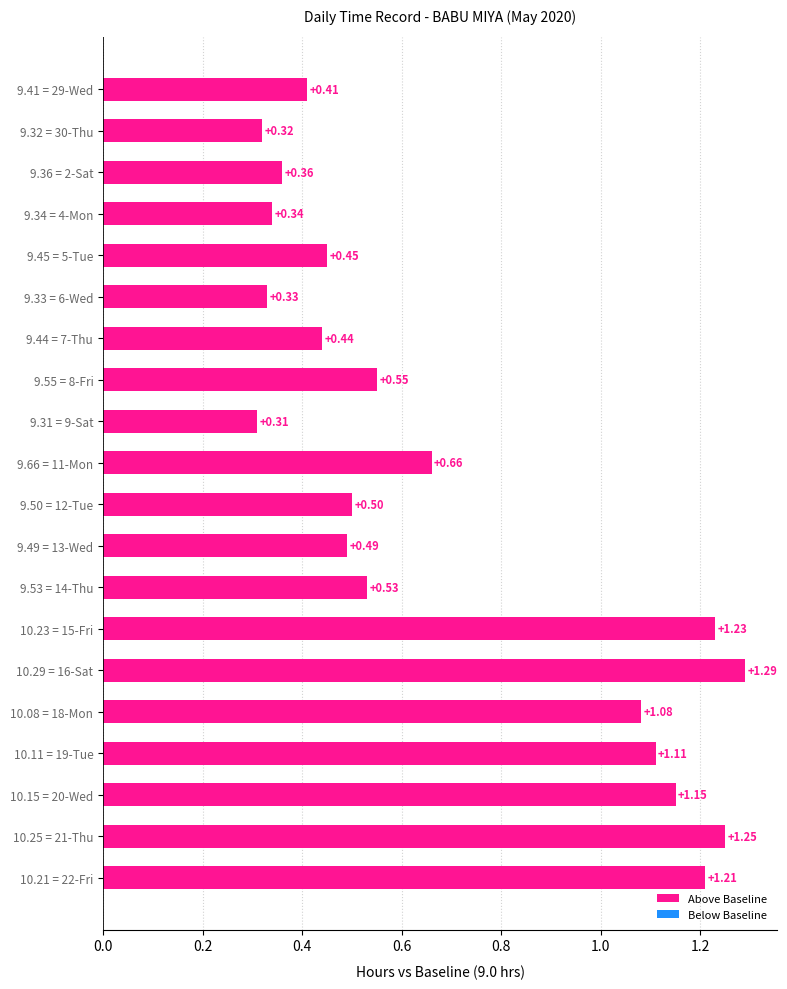

Rank the categories by value from lowest to highest.

9.31 = 9-Sat, 9.32 = 30-Thu, 9.33 = 6-Wed, 9.34 = 4-Mon, 9.36 = 2-Sat, 9.41 = 29-Wed, 9.44 = 7-Thu, 9.45 = 5-Tue, 9.49 = 13-Wed, 9.50 = 12-Tue, 9.53 = 14-Thu, 9.55 = 8-Fri, 9.66 = 11-Mon, 10.08 = 18-Mon, 10.11 = 19-Tue, 10.15 = 20-Wed, 10.21 = 22-Fri, 10.23 = 15-Fri, 10.25 = 21-Thu, 10.29 = 16-Sat